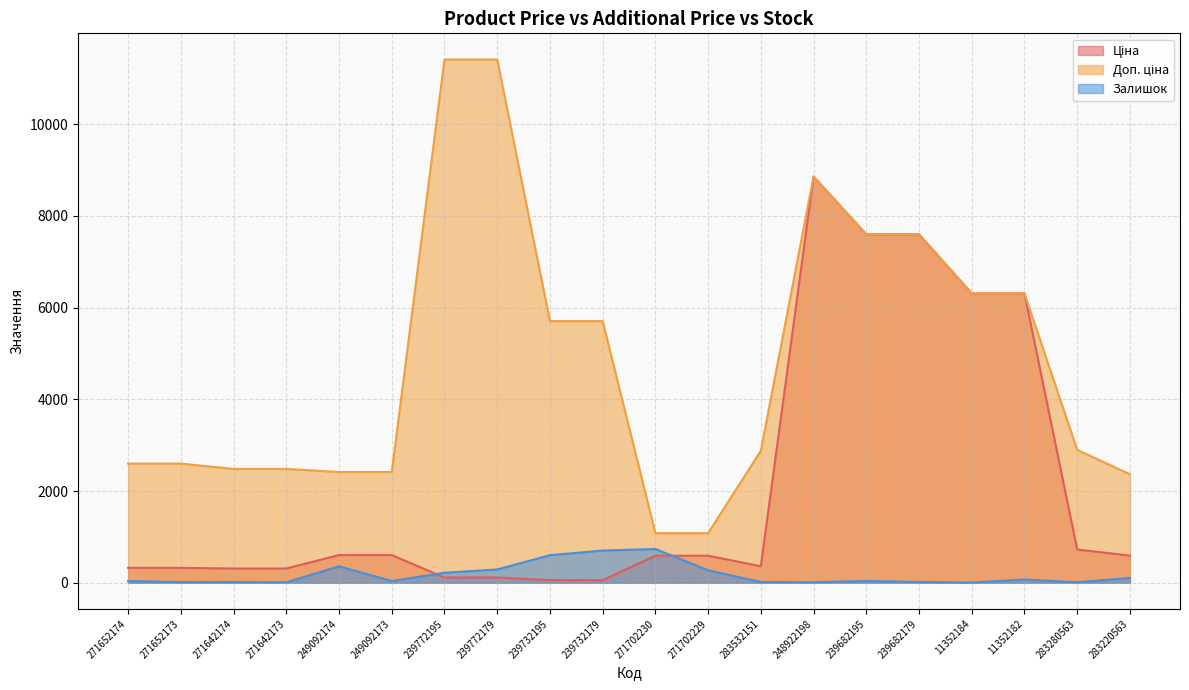

How many lines are shown in the chart?

3